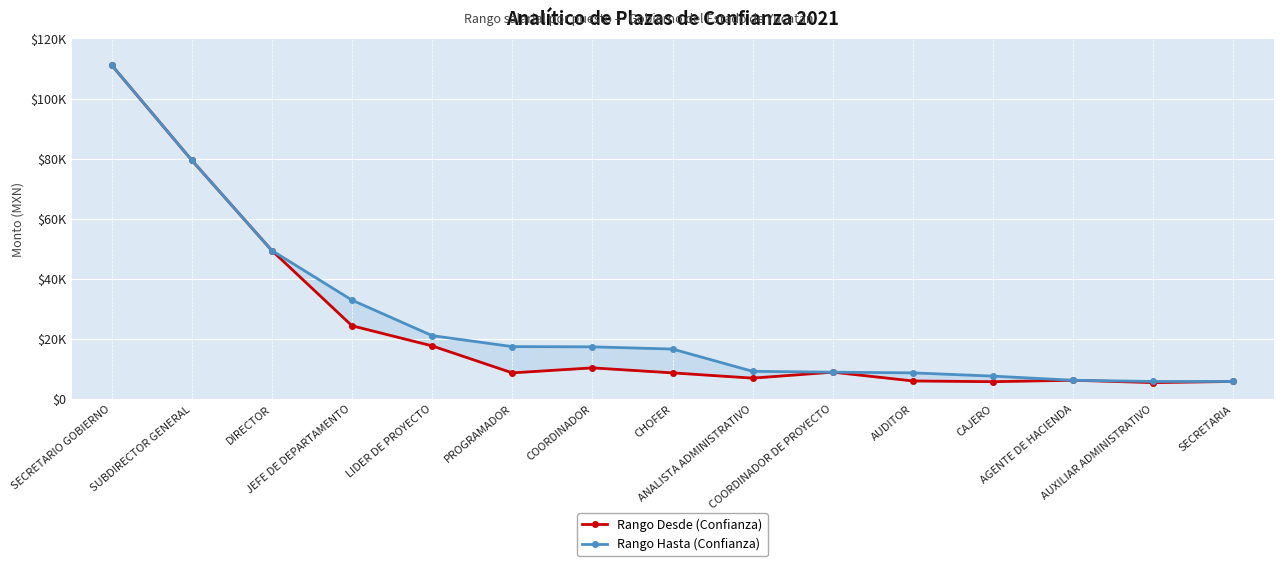

How many data points in Rango Hasta (Confianza) are above 16586?

7